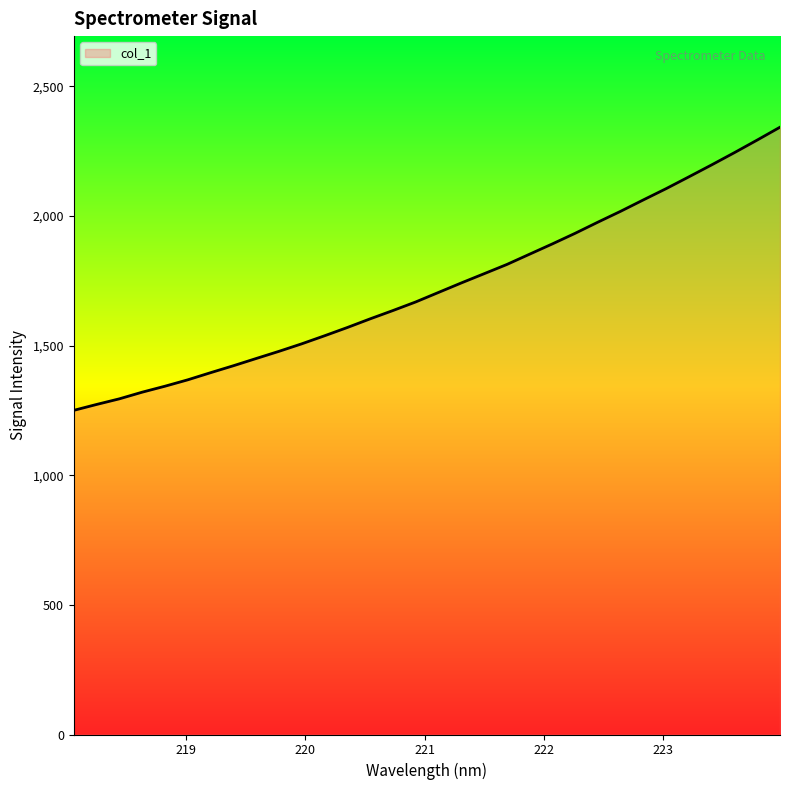

What is the greatest value displayed?

2342.7